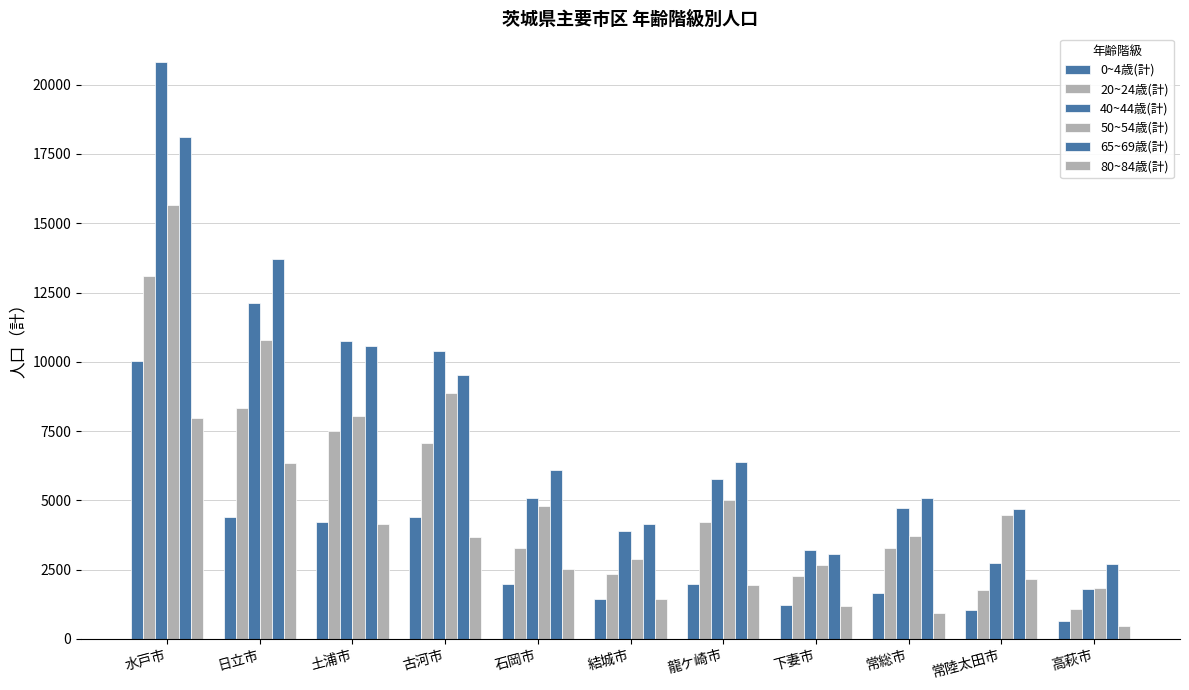

How many values in the 80~84歳(計) series are below 2143?

5